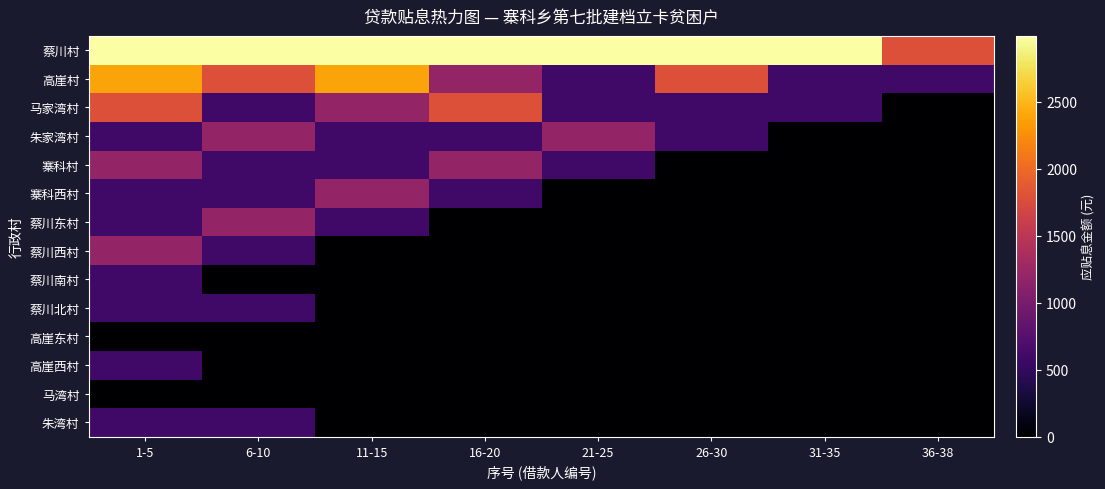

Which has a higher value, 16-20 or 21-25?

16-20